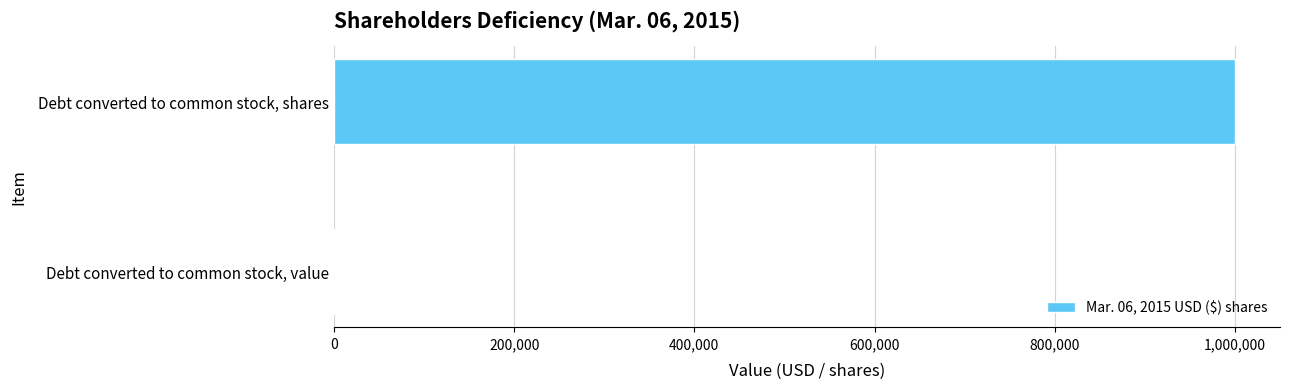

Which label corresponds to the largest value in the chart?

Debt converted to common stock, shares